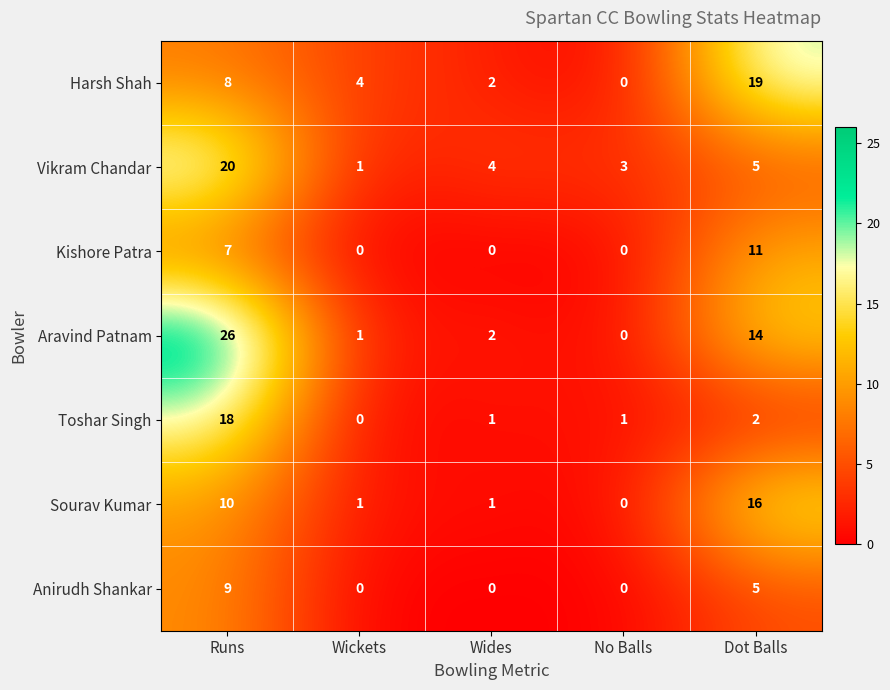

The Vikram Chandar series shows 1 at Wickets. True or false?

True